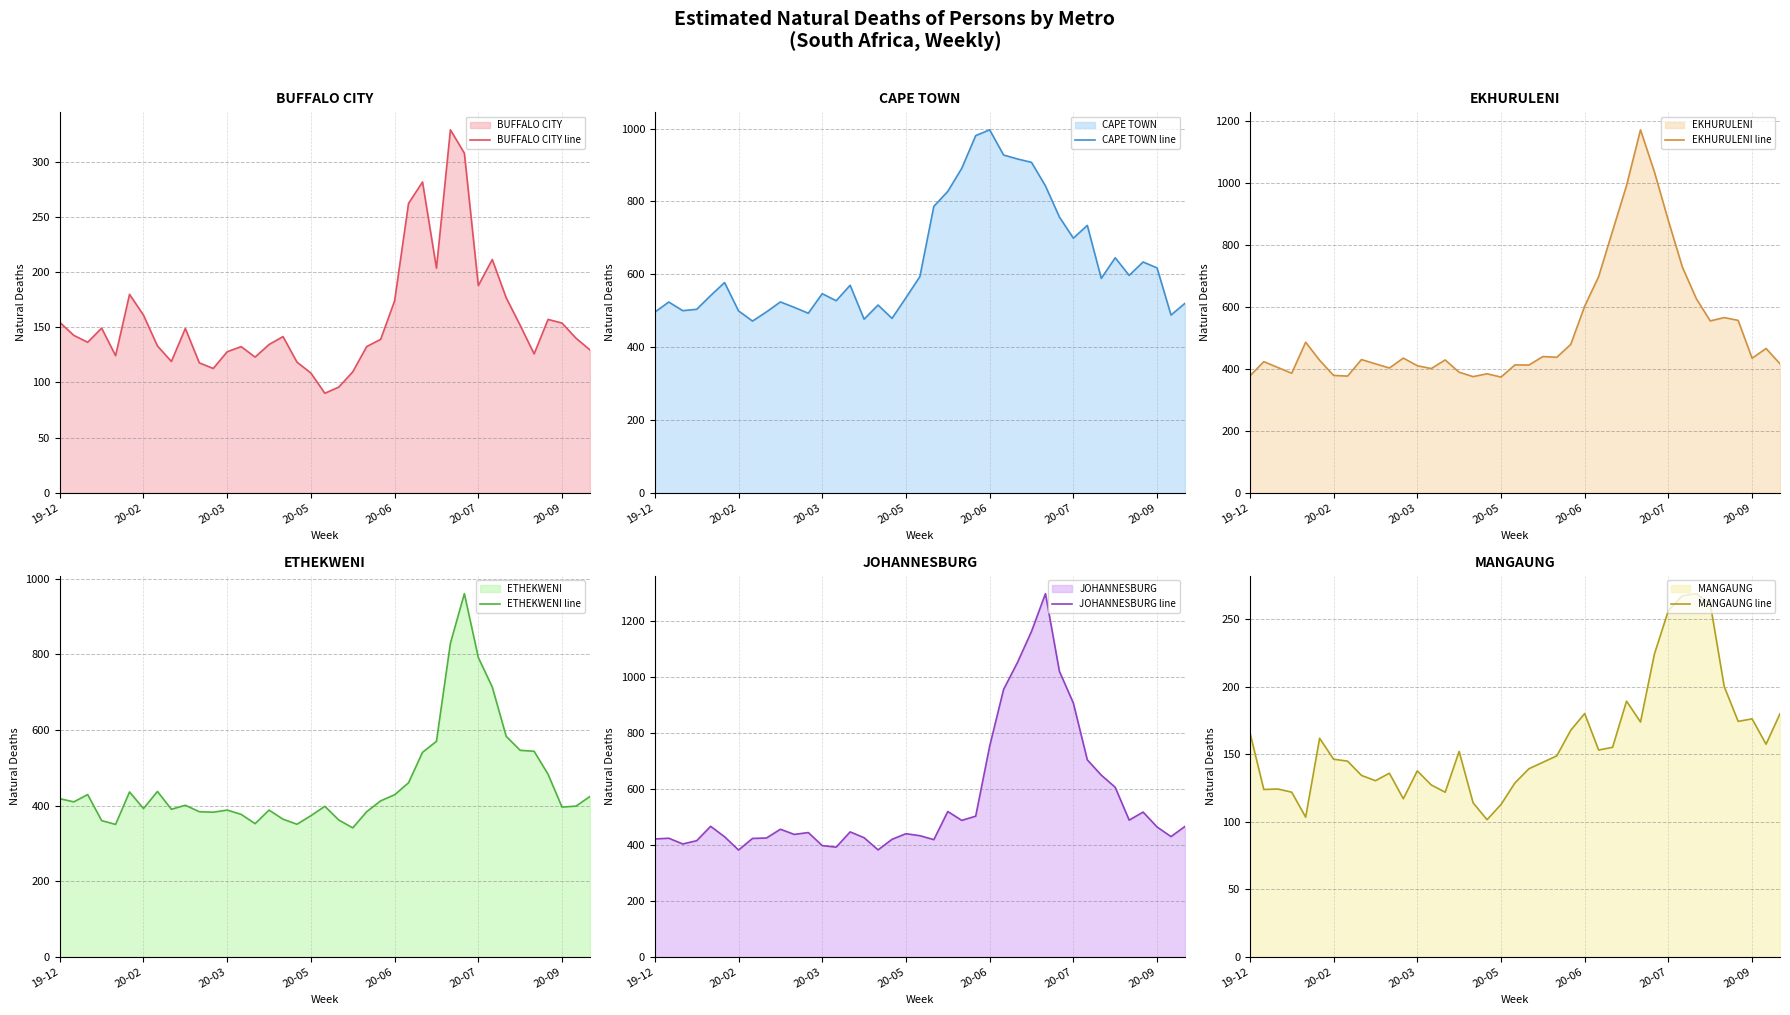

What is the lowest value of the JOHANNESBURG line series?

381.4